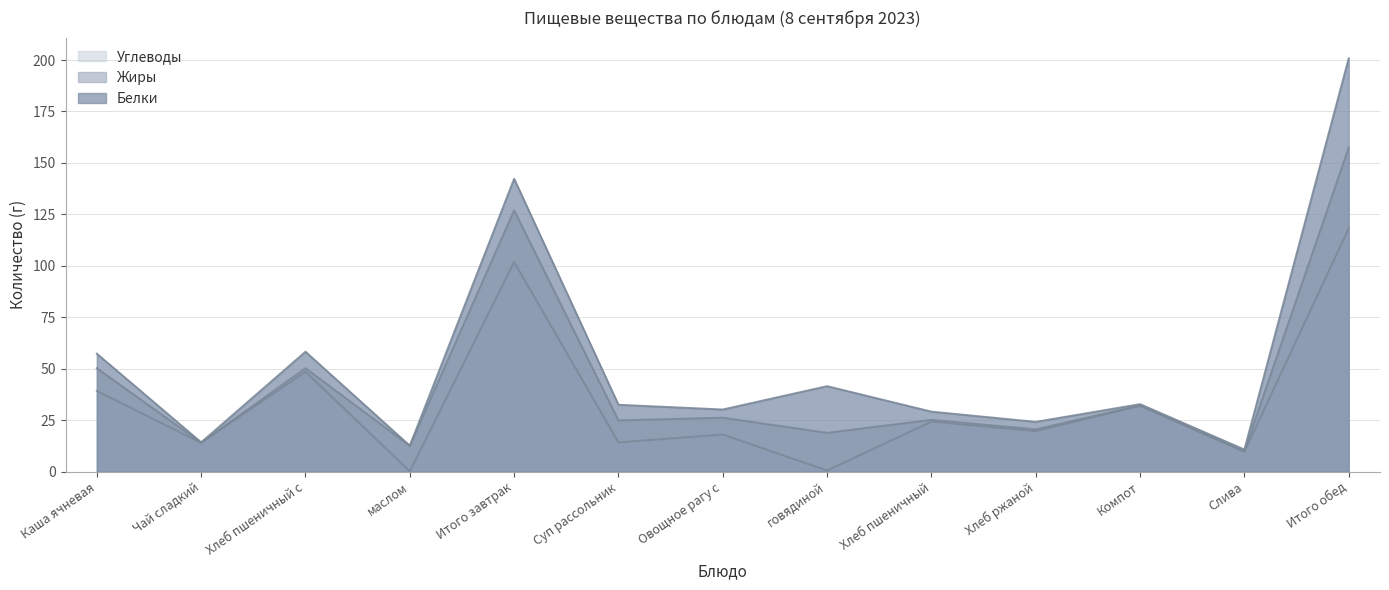

In Углеводы, how many points are lower than both neighbors (excluding endpoints)?

6